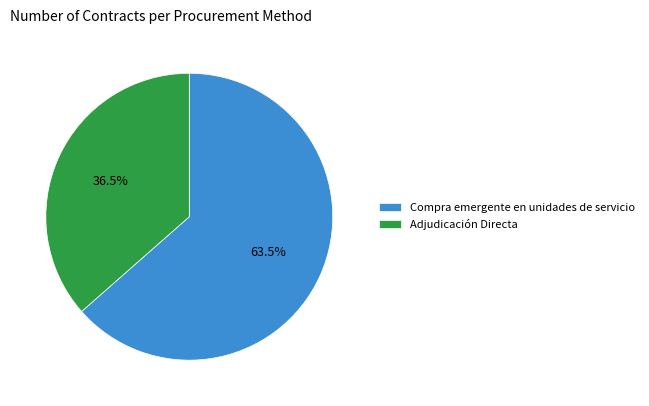

To the nearest percent, what is the difference between the largest and smallest slice percentages?

27%